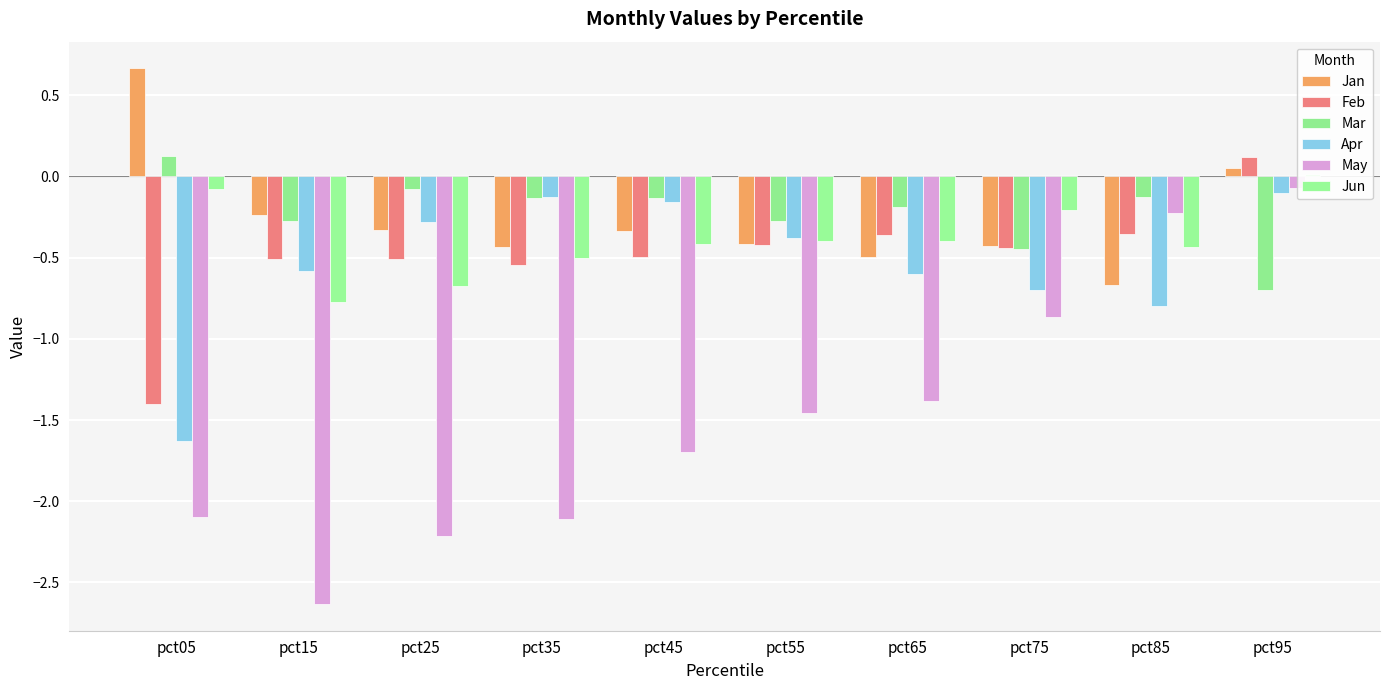

At how many categories does at least one series exceed 0?

2